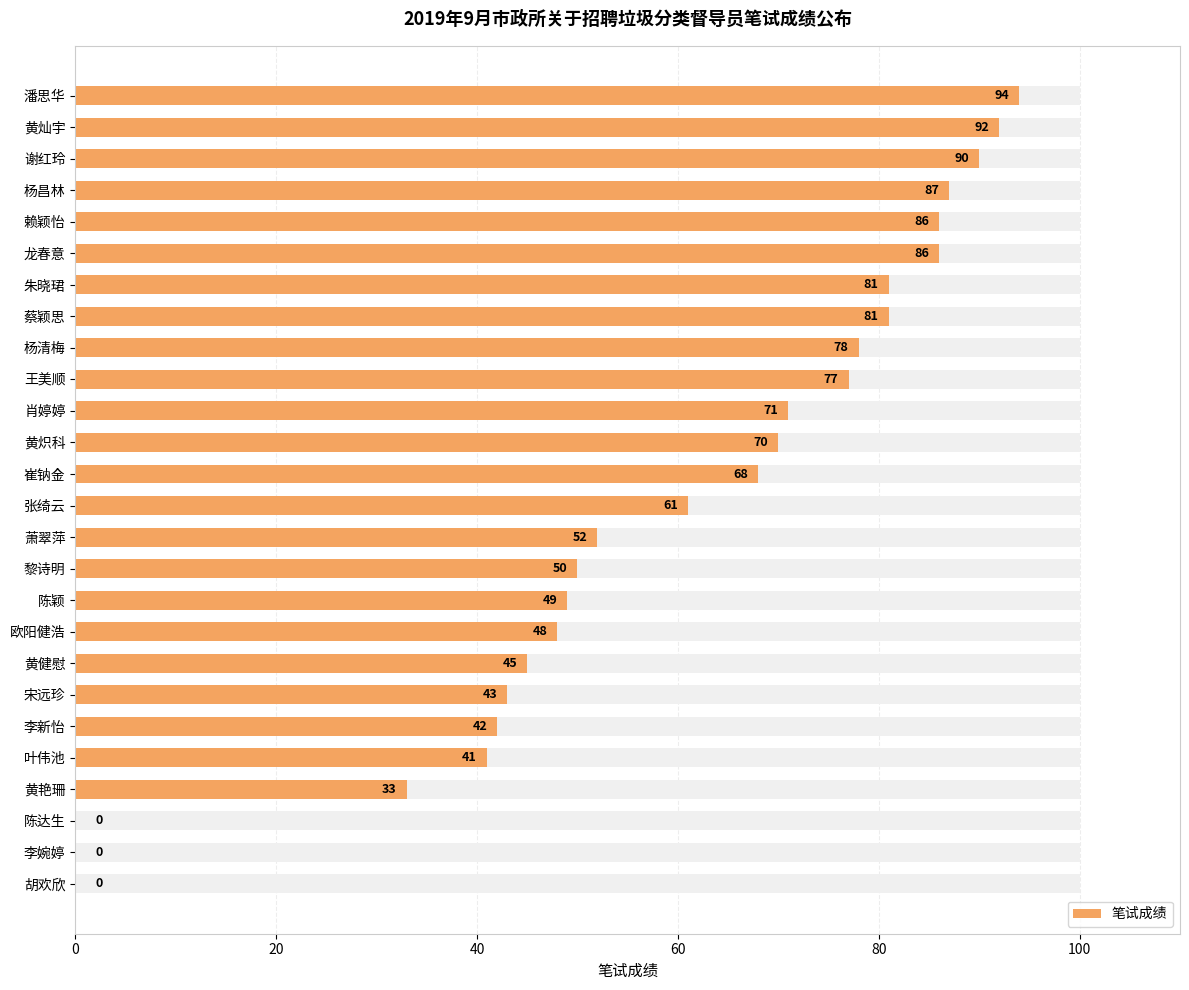

The value at 16 is 49. True or false?

True